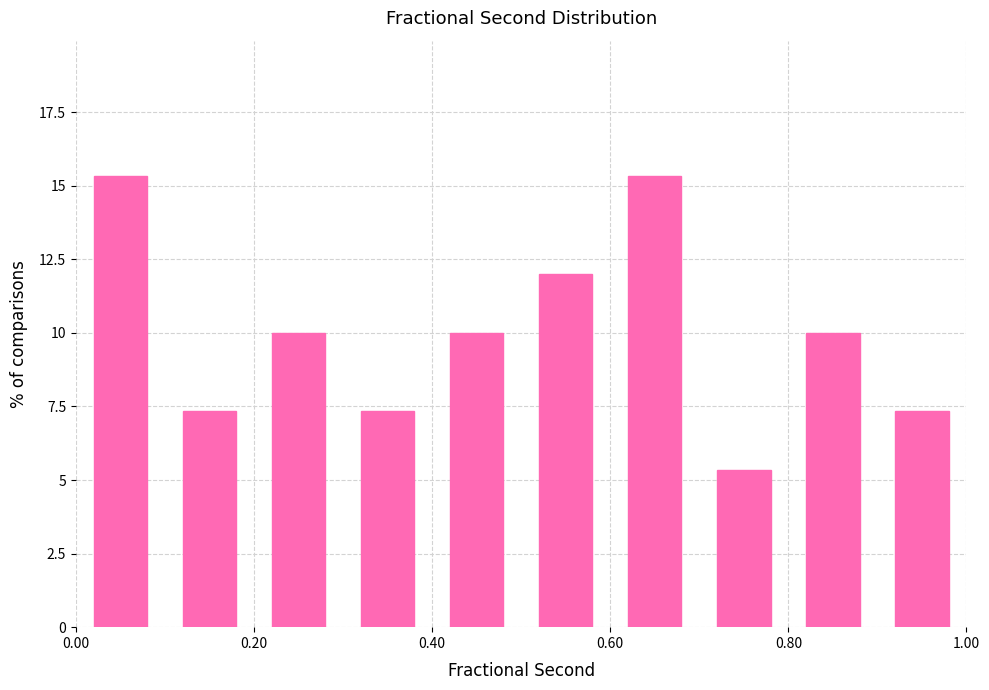

Reading left to right, list every bar in this chart as the range it spans on the x-axis followed by its height. The values are not printed on the chart, so give them approximately, as read against the axis.

0.0 to 0.1: 15.5
0.1 to 0.2: 7.5
0.2 to 0.3: 10.0
0.3 to 0.4: 7.5
0.4 to 0.5: 10.0
0.5 to 0.6: 12.0
0.6 to 0.7: 15.5
0.7 to 0.8: 5.5
0.8 to 0.9: 10.0
0.9 to 1.0: 7.5